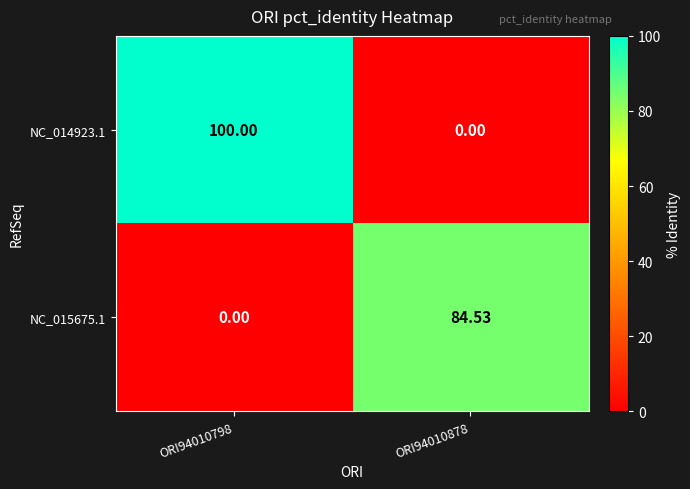

At which category is the sum across all series the highest?

ORI94010798